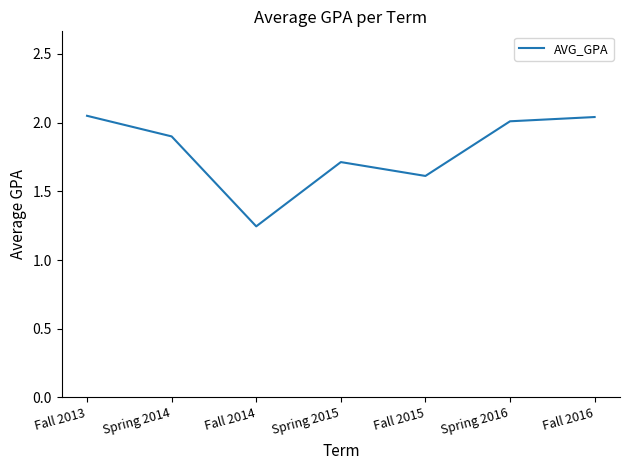

Between Spring 2015 and Spring 2014, which is larger?

Spring 2014